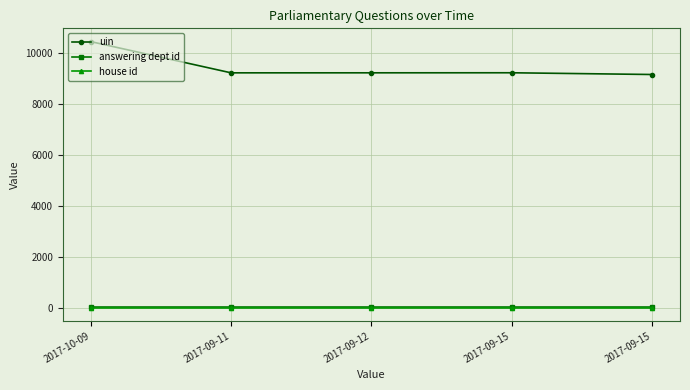

How many series are shown in this chart?

3